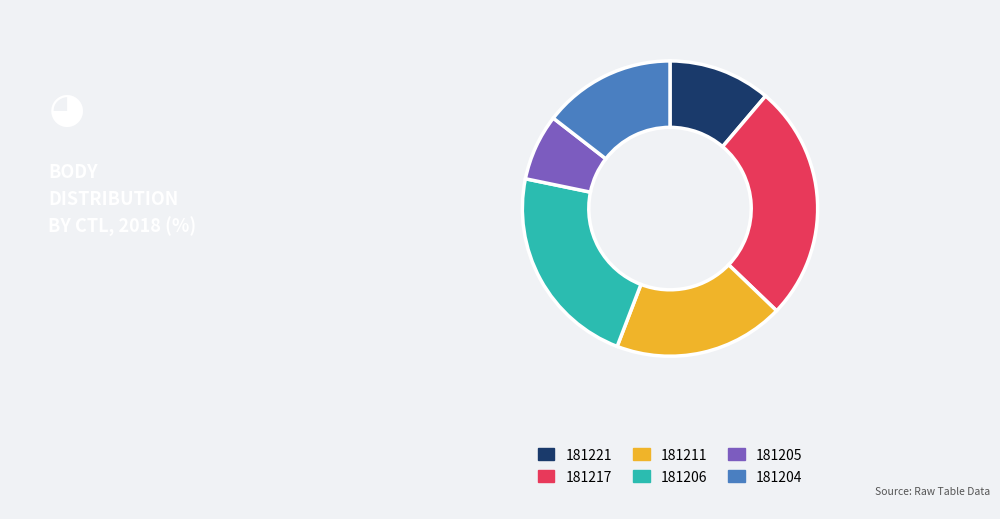

Which category has the smallest portion of the pie?

181205